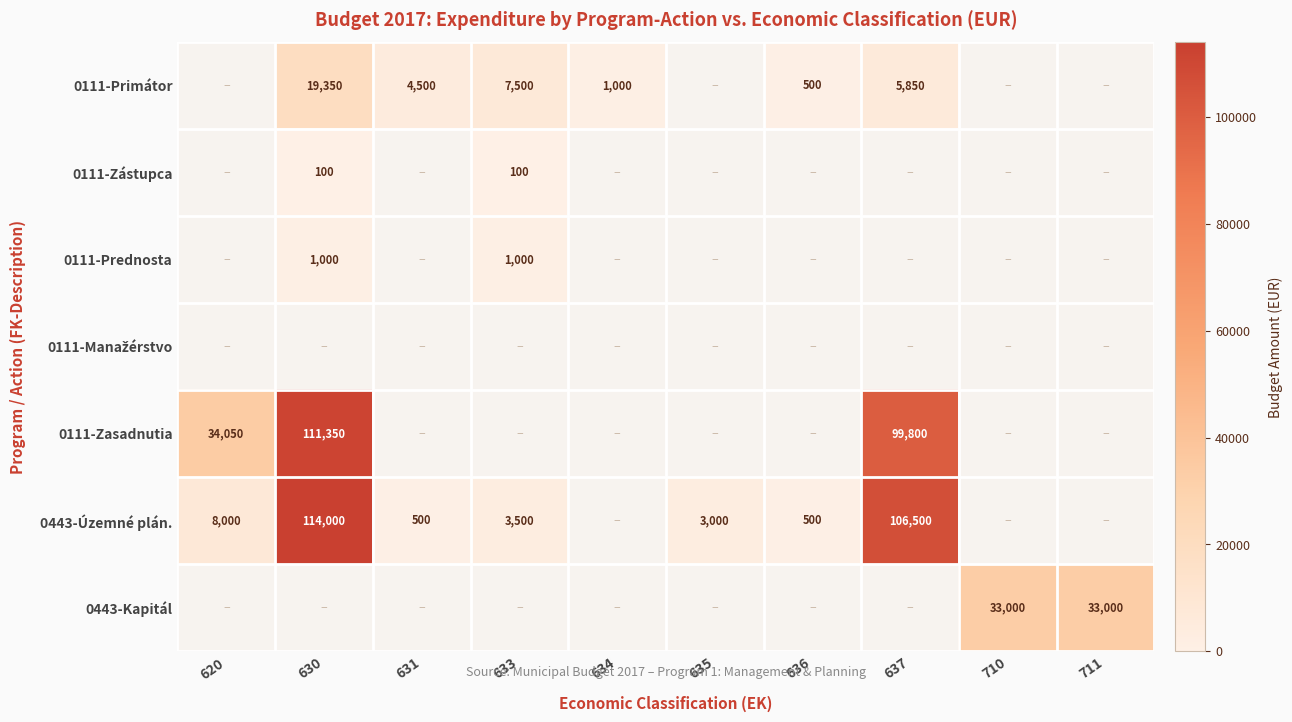

The 711 series shows 19516 at 0. True or false?

False